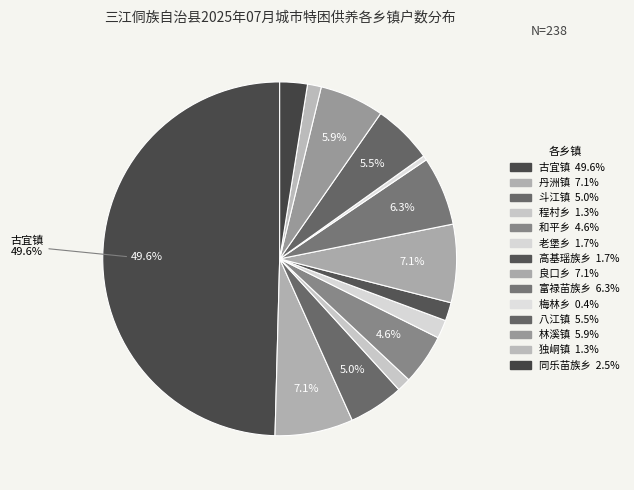

Do 林溪镇 and 同乐苗族乡 together represent more than half of the pie?

No